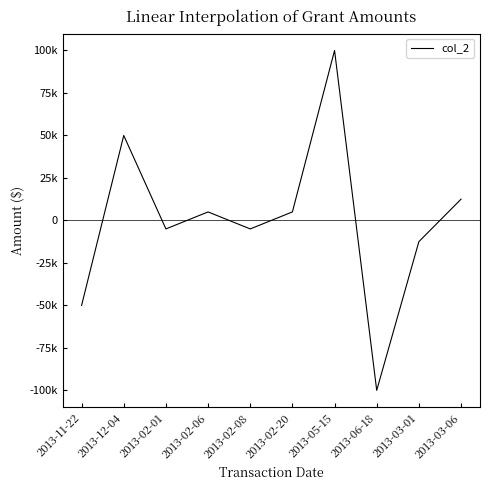

What value does the data have at 2013-12-04?

50000